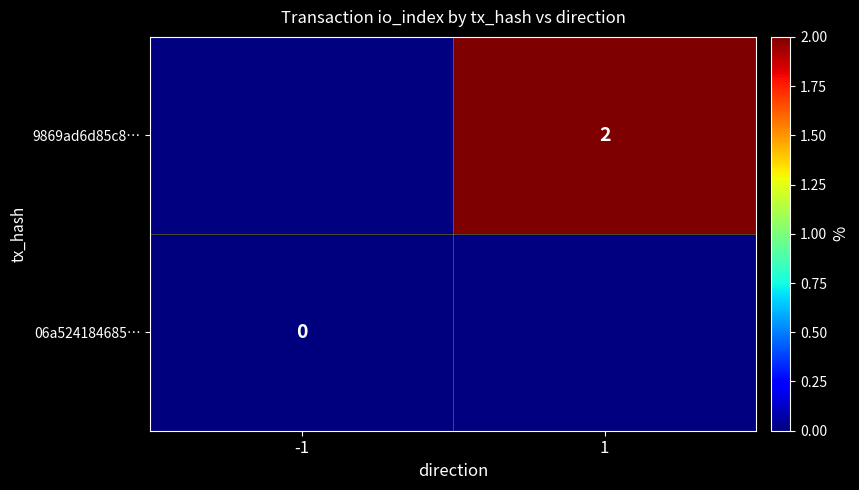

The 9869ad6d85c8… series shows 3 at 1. True or false?

False